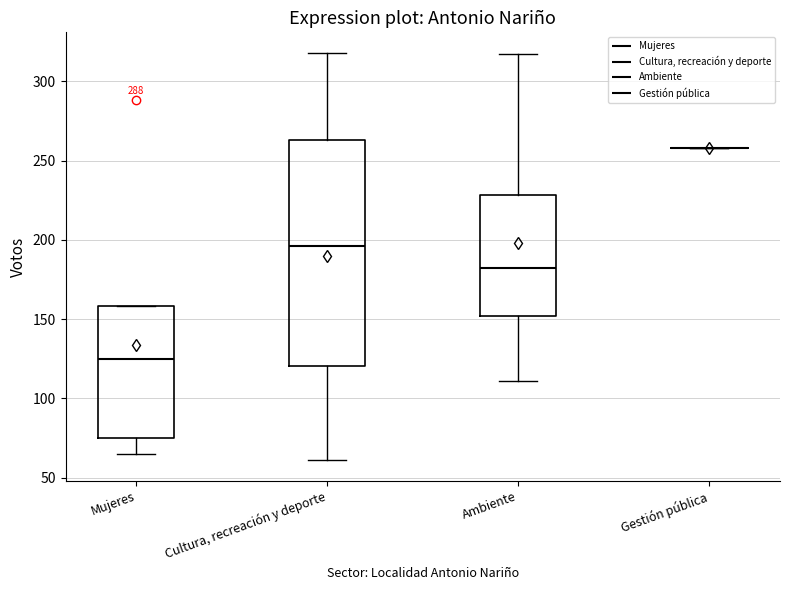

Reading left to right, transcribe this box plot: for each box, give where its median line is, the range the box spans, and where its two whiskers end, as read against the y-axis. The values are not printed on the chart, so give them approximately, as read against the axis.

Mujeres: median 125, box 75 to 160, whiskers 65 to 160
Cultura, recreación y deporte: median 195, box 120 to 265, whiskers 60 to 320
Ambiente: median 185, box 150 to 230, whiskers 110 to 315
Gestión pública: box collapsed to a line at 260, whiskers 260 to 260